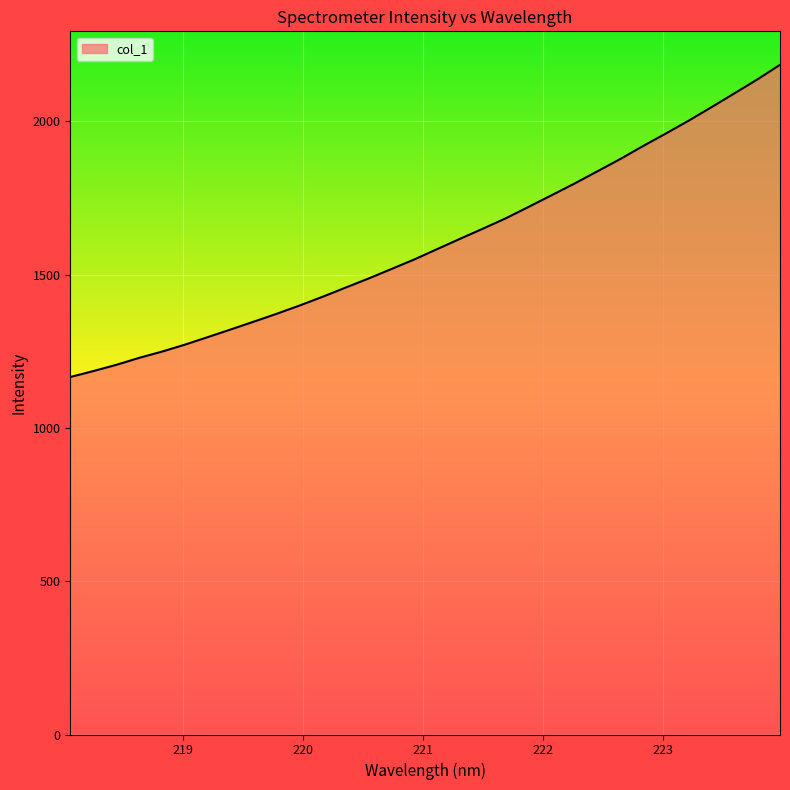

What is the minimum value shown in the chart?

1165.8